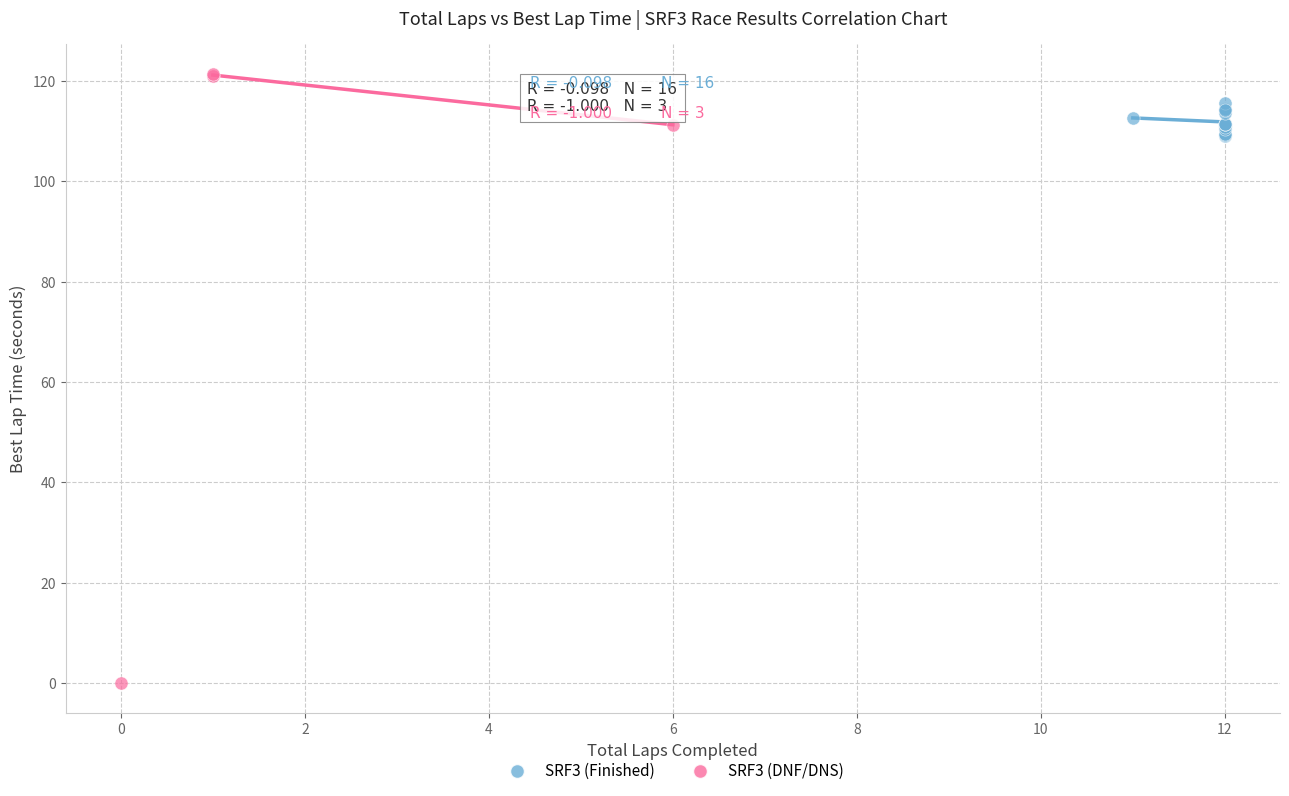

Which series reaches the maximum Y coordinate?

SRF3 (DNF/DNS)